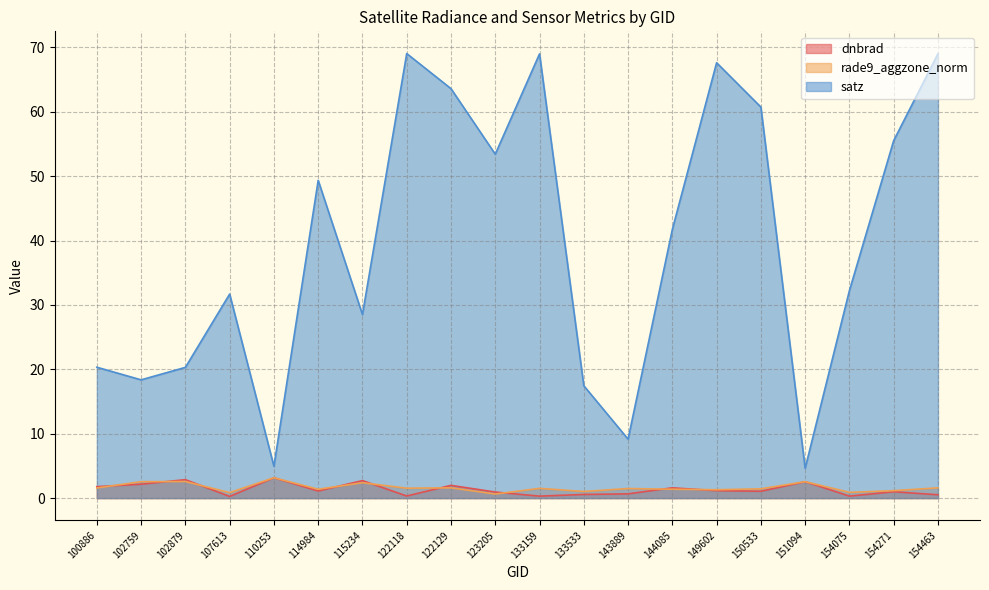

True or false: dnbrad has a value of 1.1 at 150533.

True